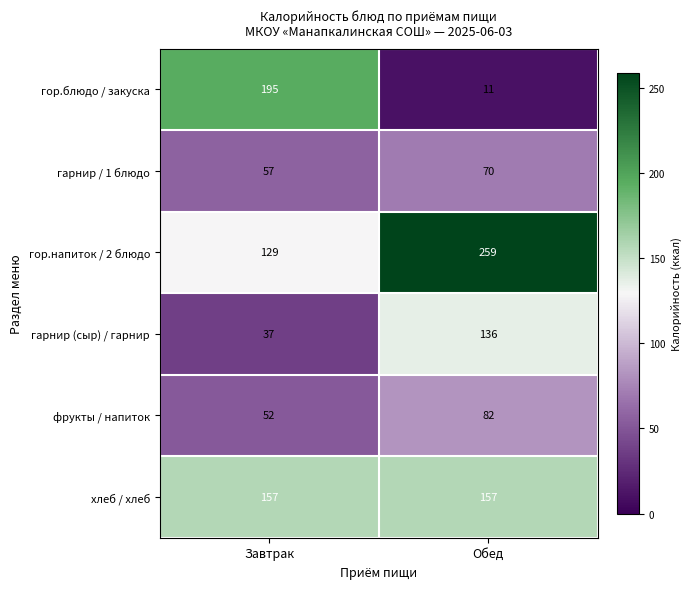

At which category is the sum across all series the highest?

Обед